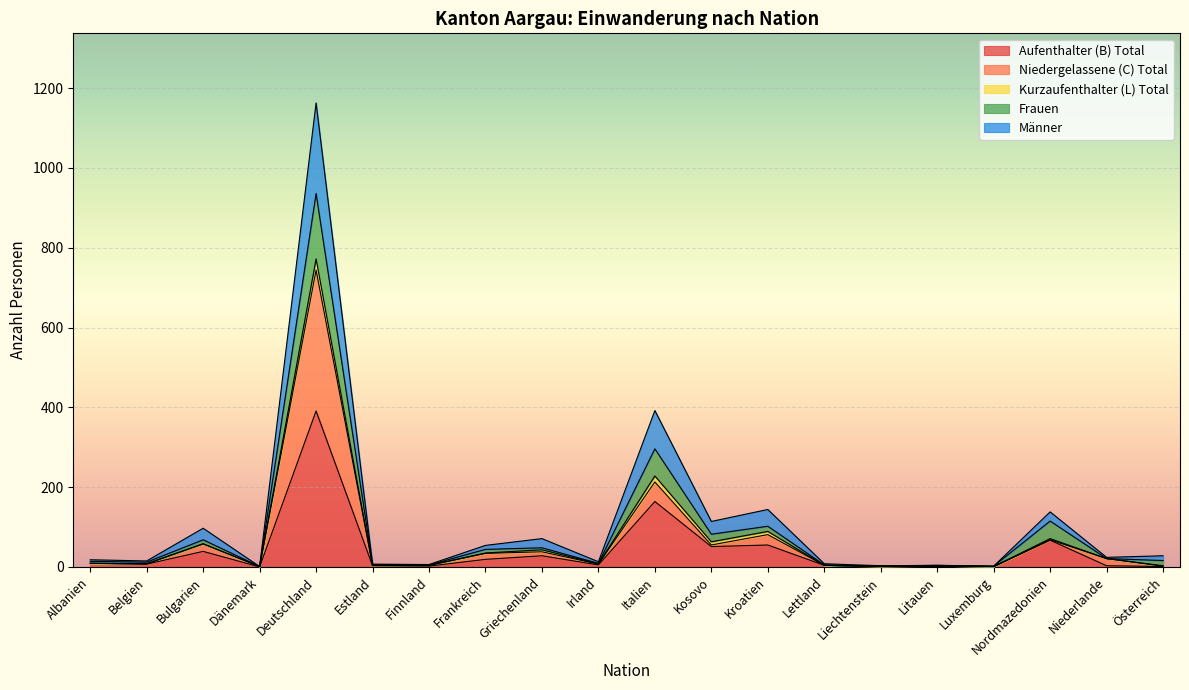

The value of Aufenthalter (B) Total at Deutschland is 564. True or false?

False